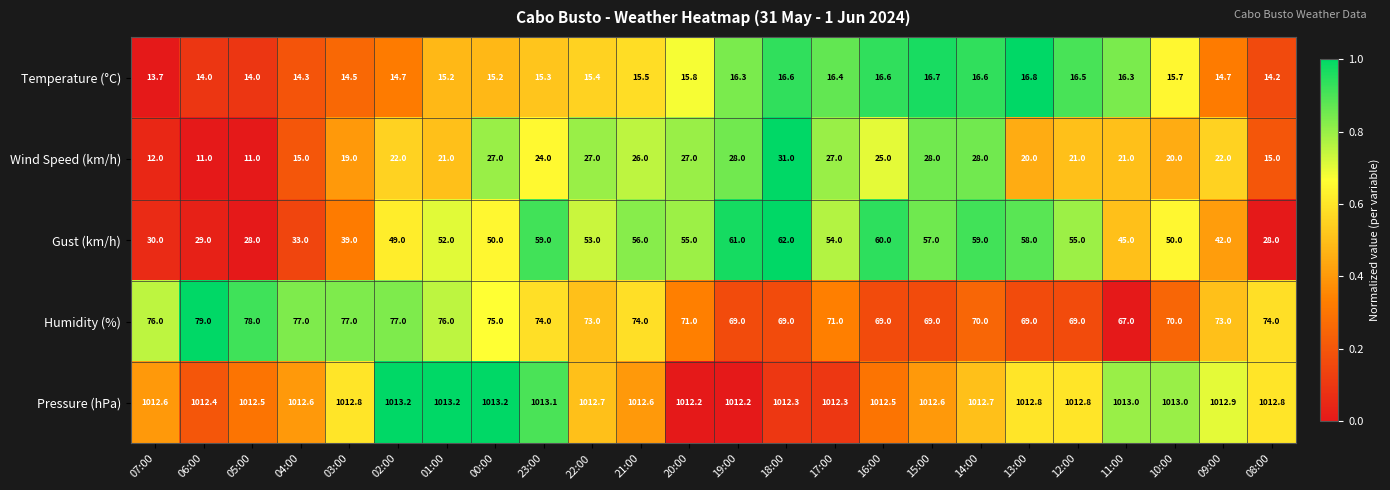

What is the difference between the Humidity (%) values at 03:00 and 13:00?

8.0